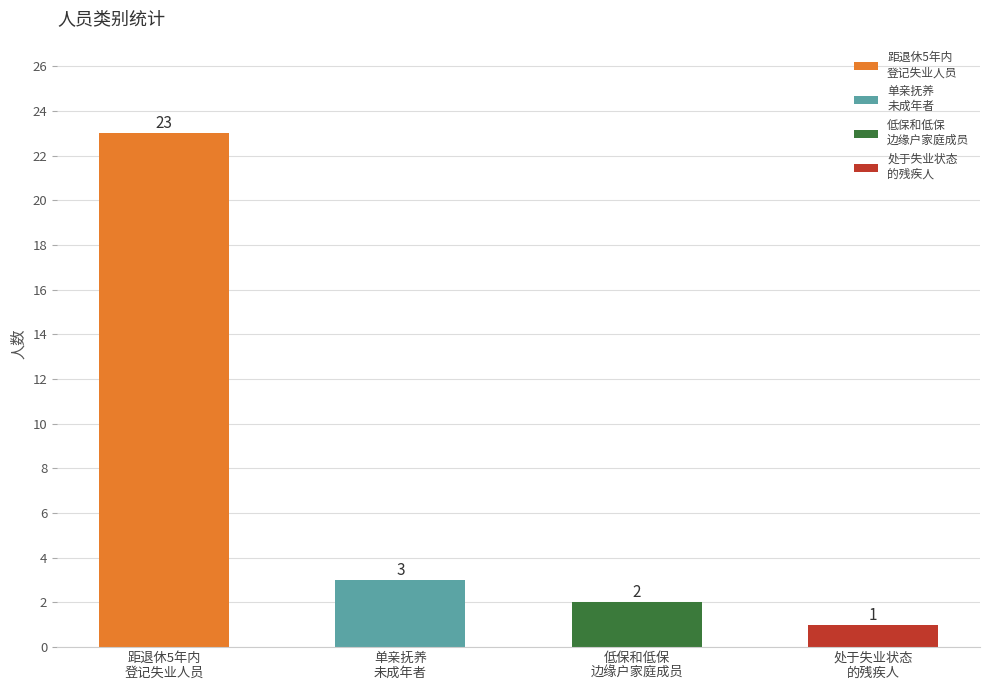

What is the value of the 3rd bar from the left?

2